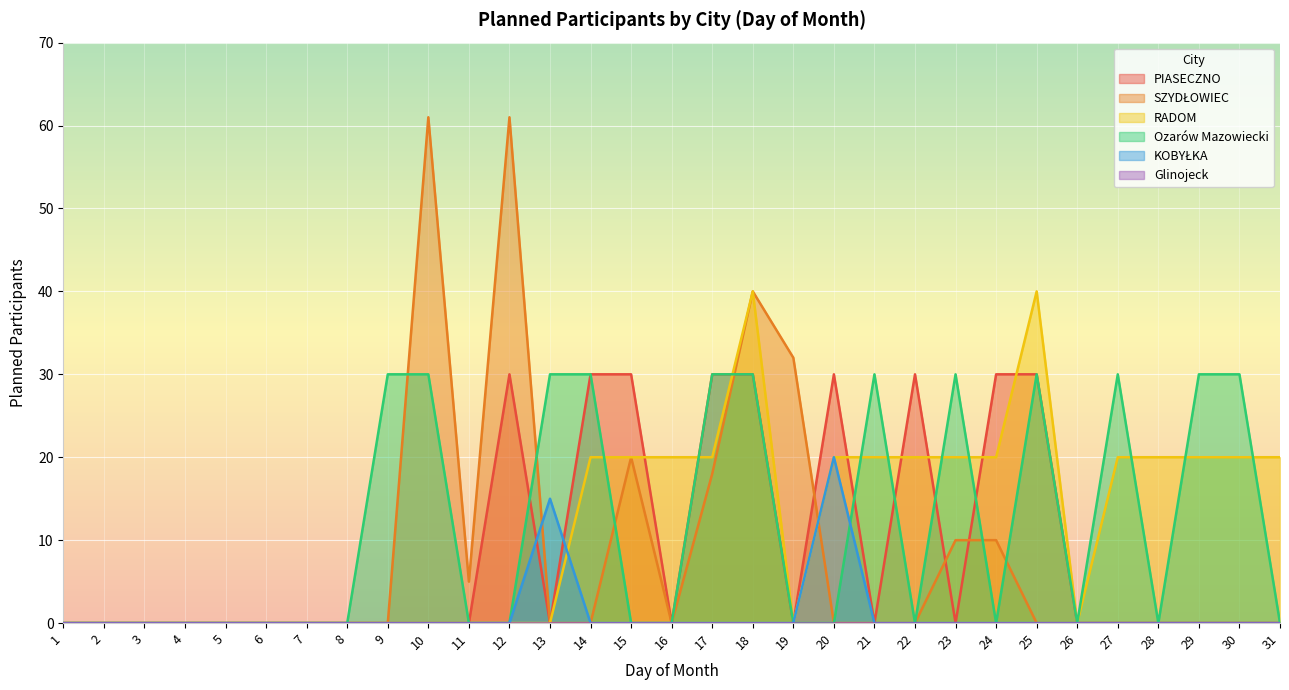

Rank the series at 2 from highest to lowest value.

PIASECZNO, SZYDŁOWIEC, RADOM, Ozarów Mazowiecki, KOBYŁKA